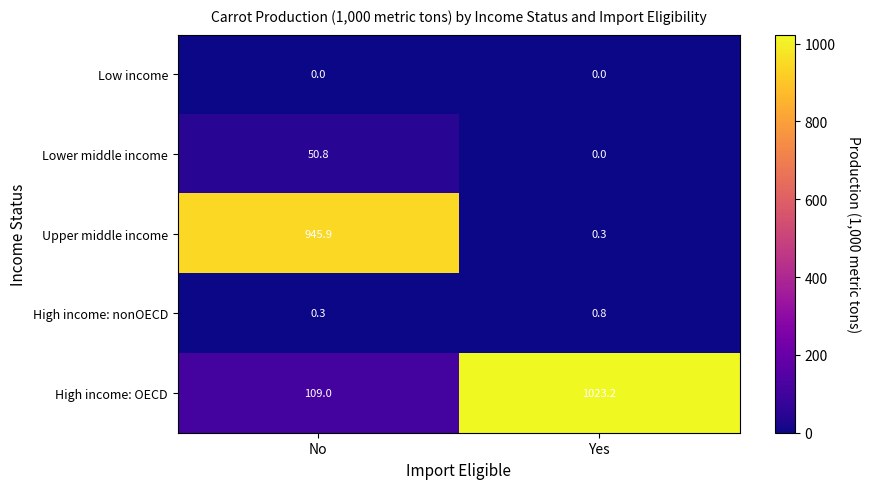

How many categories are shown in the chart?

2